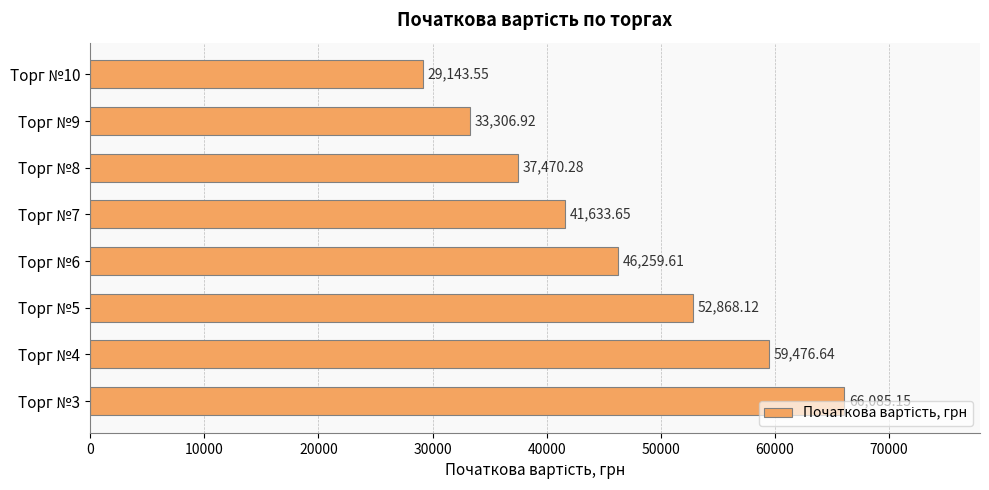

What is the sum of all values?

366243.9